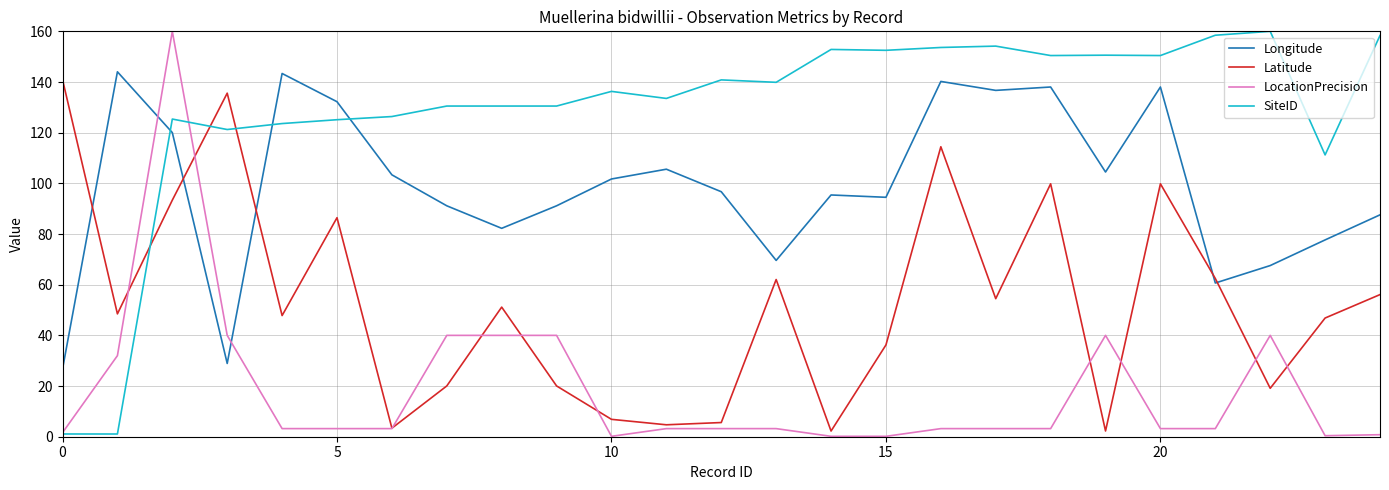

What is the greatest value displayed?

160.0